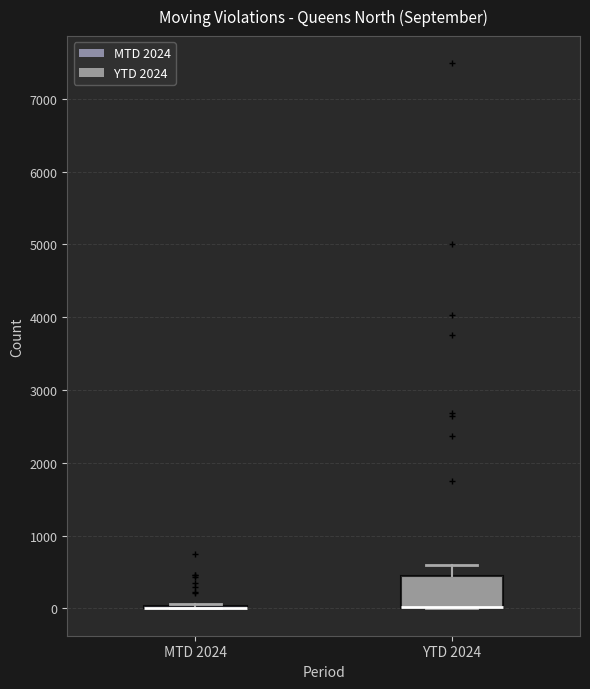

Where does the upper whisker of the box for YTD 2024 end on the y-axis? The values are not printed on the chart, so give them approximately, as read against the axis.

600